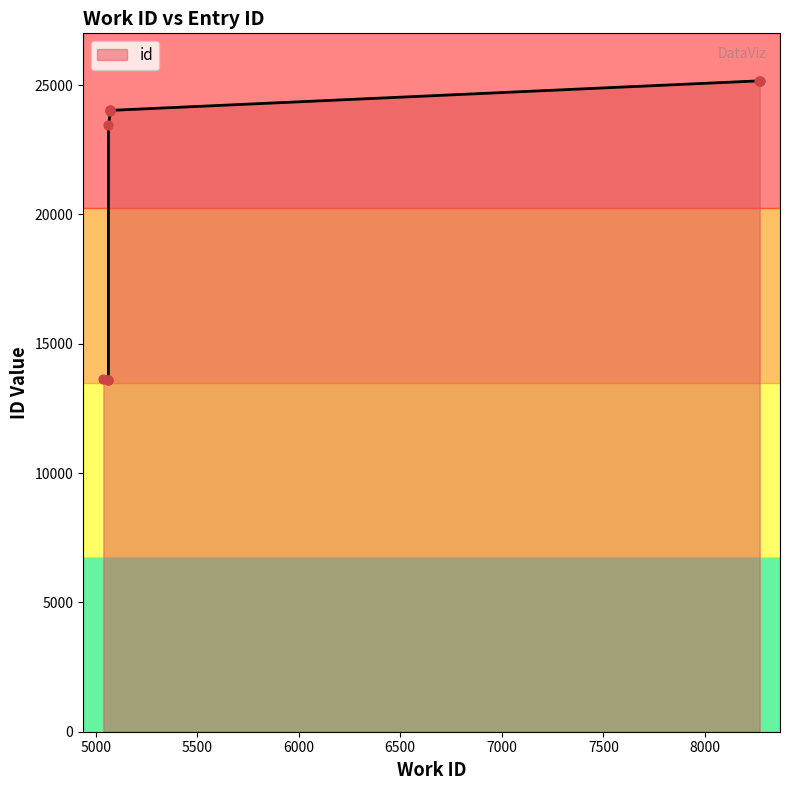

Approximately how many times larger is the value at 5073 compared to 5063?

1.8